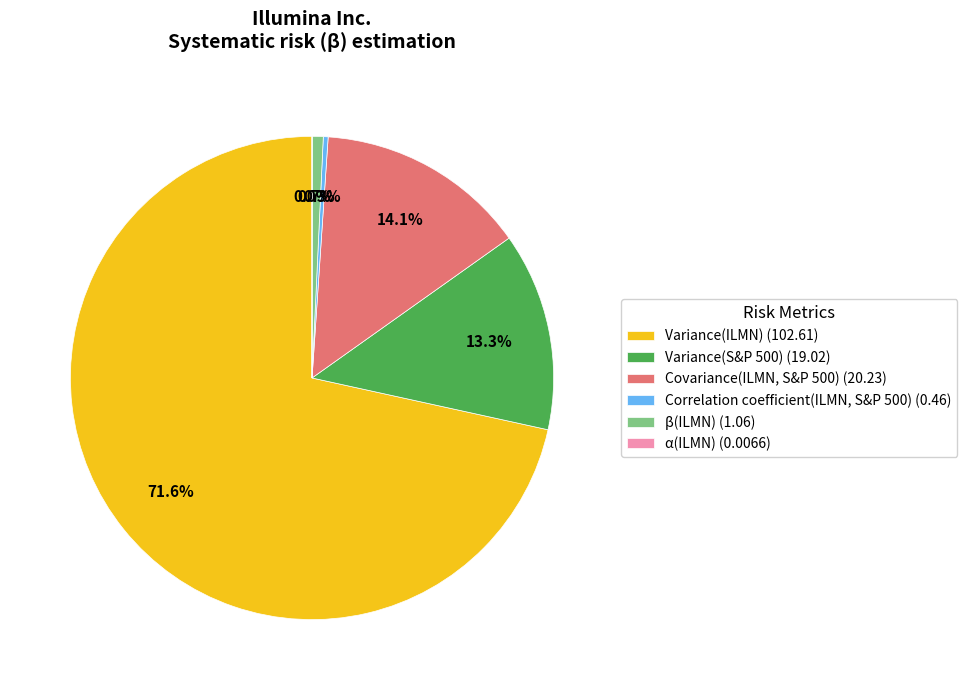

The Variance(S&P 500) slice represents 3% of the pie. True or false?

False